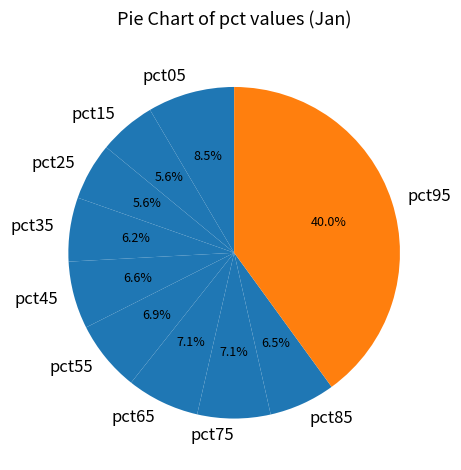

To the nearest percent, what is the combined percentage of pct85 and pct55?

13%